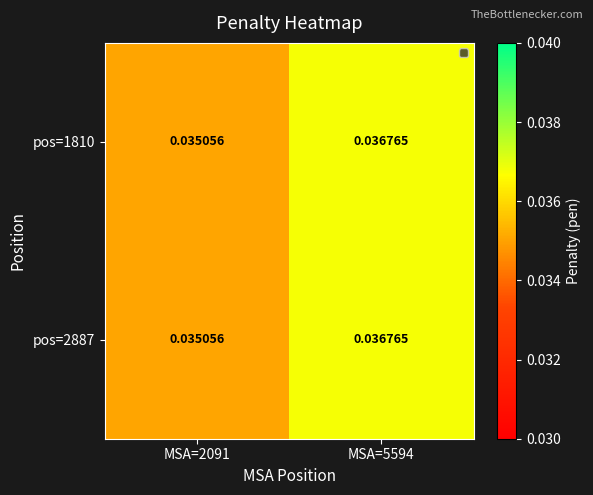

Is the value of pos=1810 at MSA=2091 greater than the value of pos=2887 at MSA=5594?

No